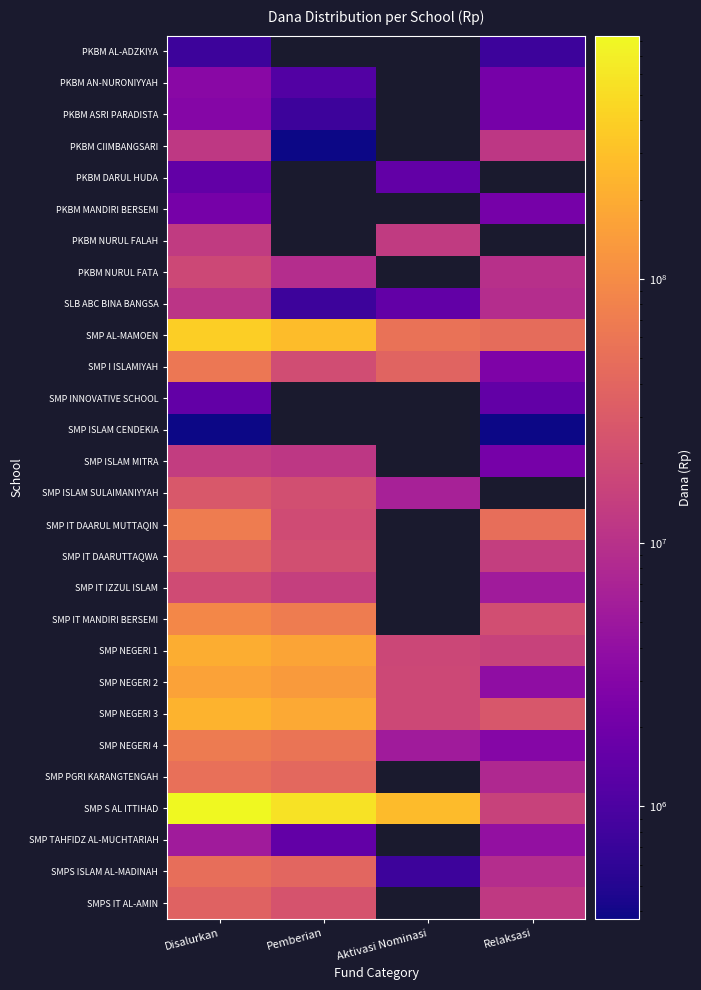

At which category is the sum across all series the highest?

Disalurkan